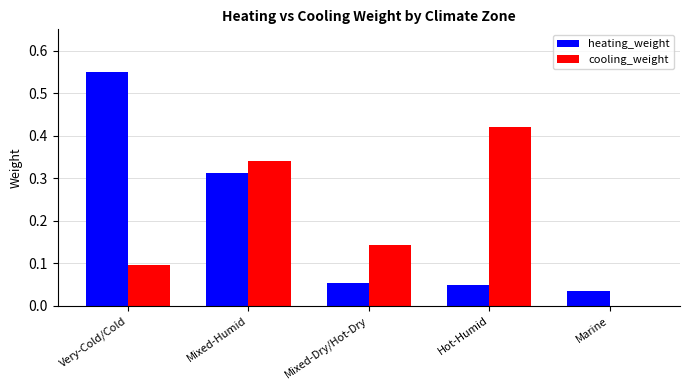

What is the sum of all cooling_weight values?

1.0